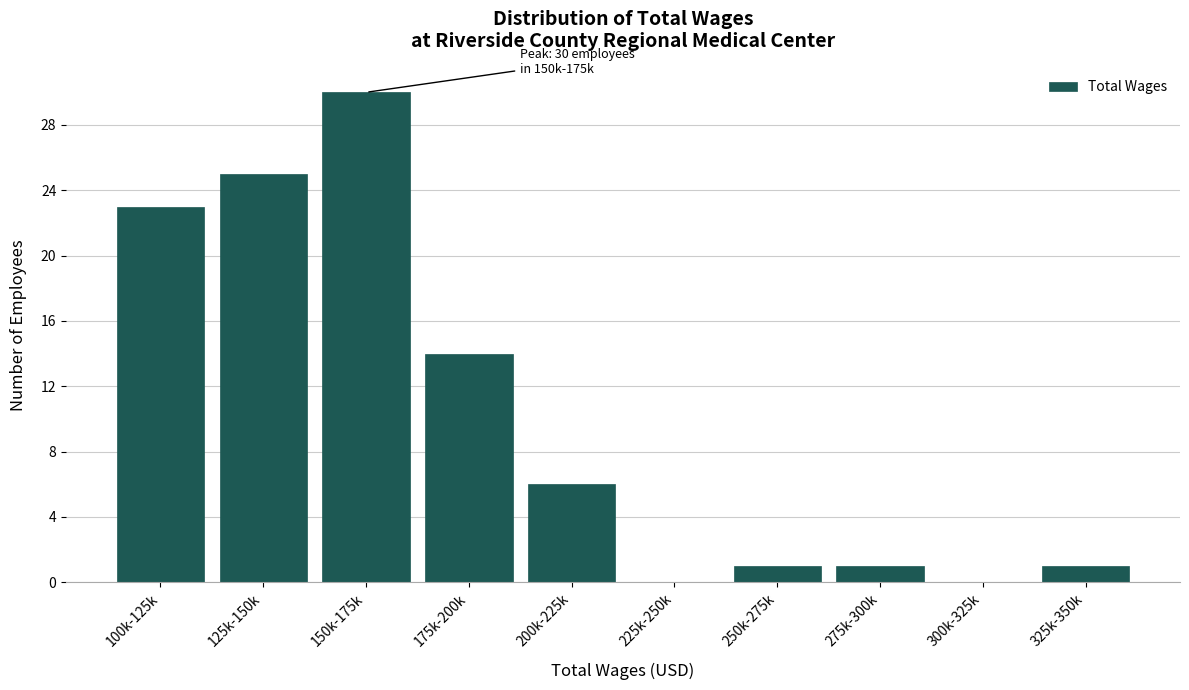

Reading right to left, extract all data points from this chart.

325k-350k=1	300k-325k=0	275k-300k=1	250k-275k=1	225k-250k=0	200k-225k=6	175k-200k=14	150k-175k=30	125k-150k=25	100k-125k=23